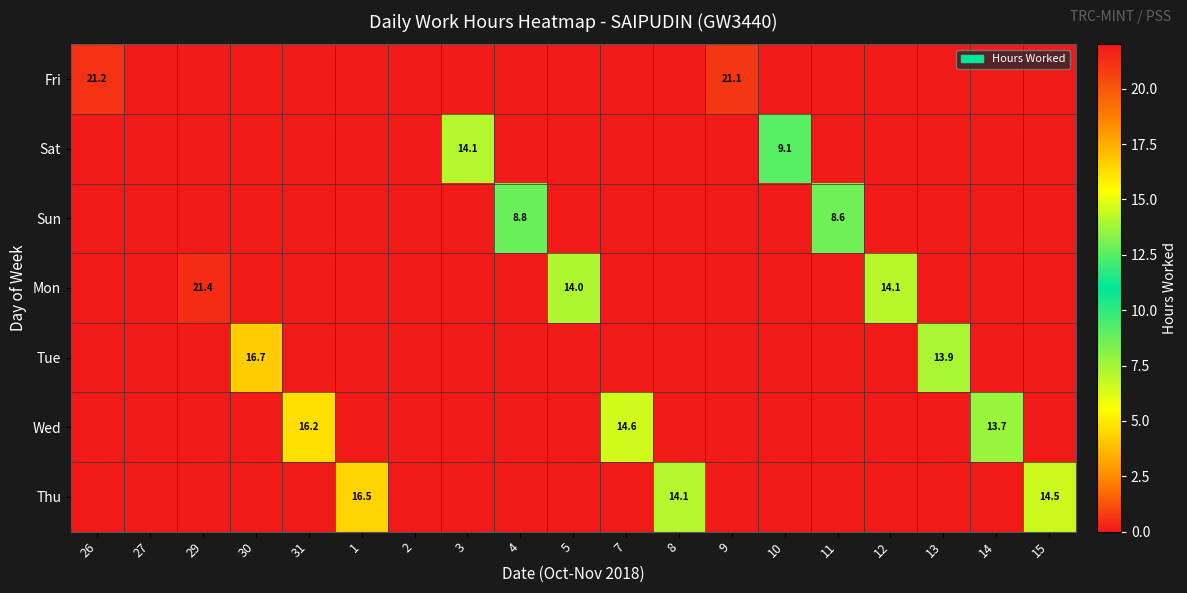

The value of Fri at 26 is 21.2. True or false?

True